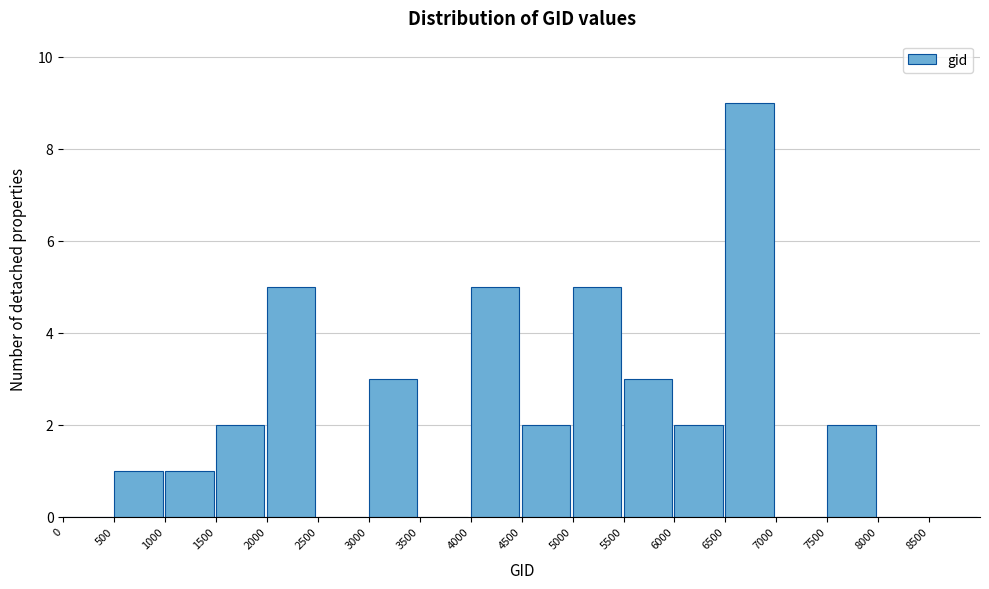

How tall is the bar that spans 5500 to 6000 on the x-axis? The values are not printed on the chart, so give them approximately, as read against the axis.

3